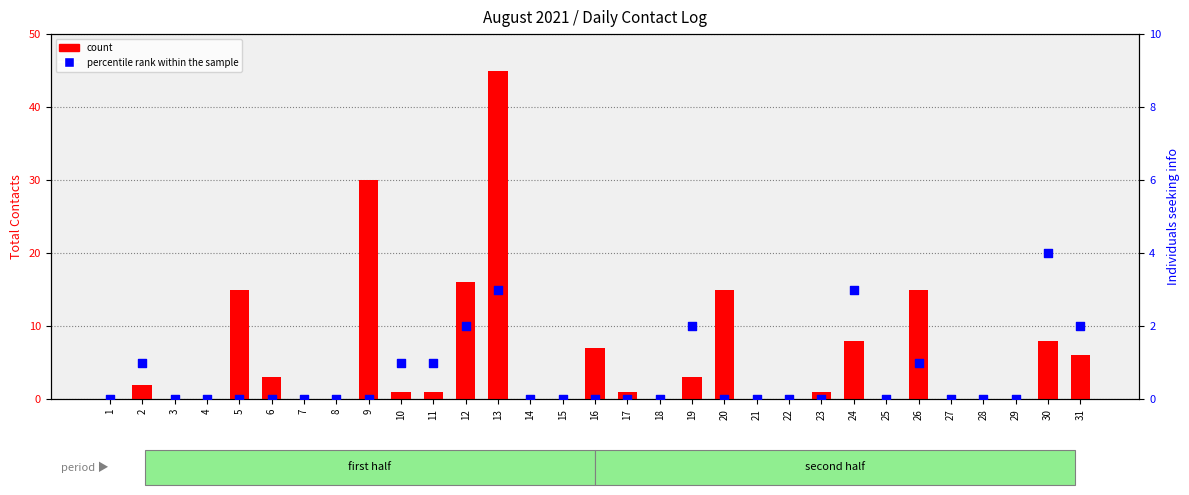

What is the total value across all series at 19?

5